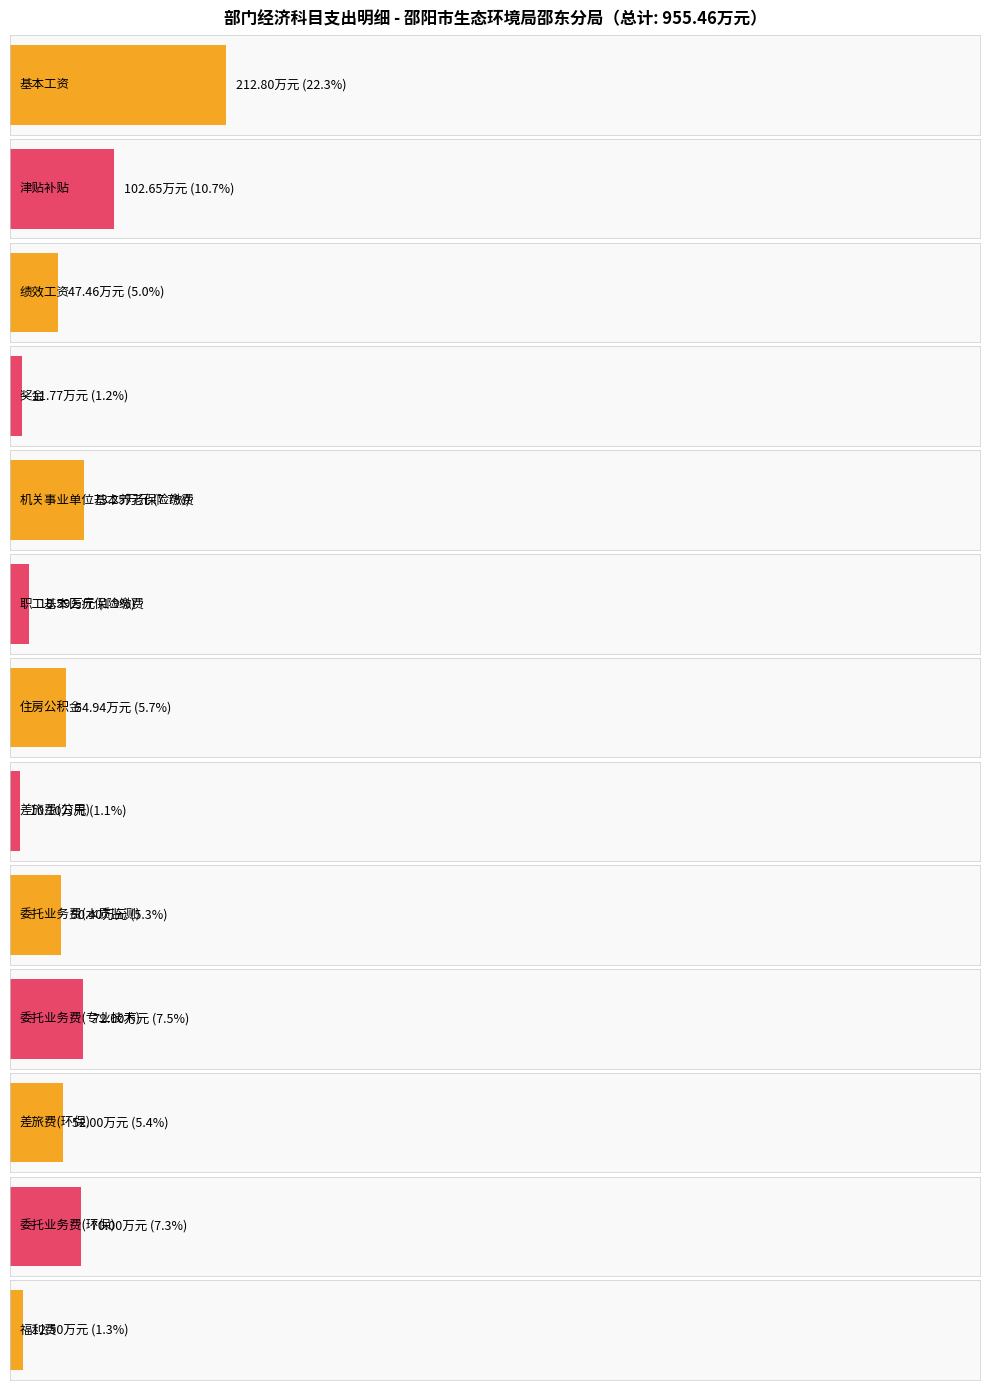

What is the difference between the maximum and minimum values in the 金额 series?

202.7